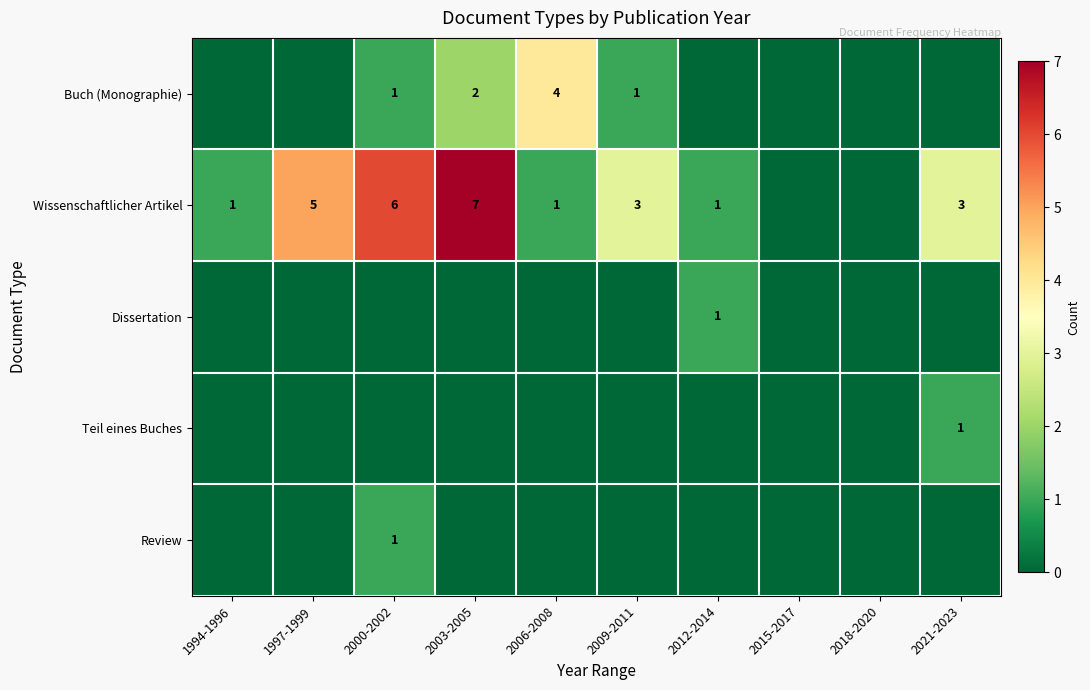

Is the value of Buch (Monographie) at 2006-2008 greater than the value of Wissenschaftlicher Artikel at 1997-1999?

No